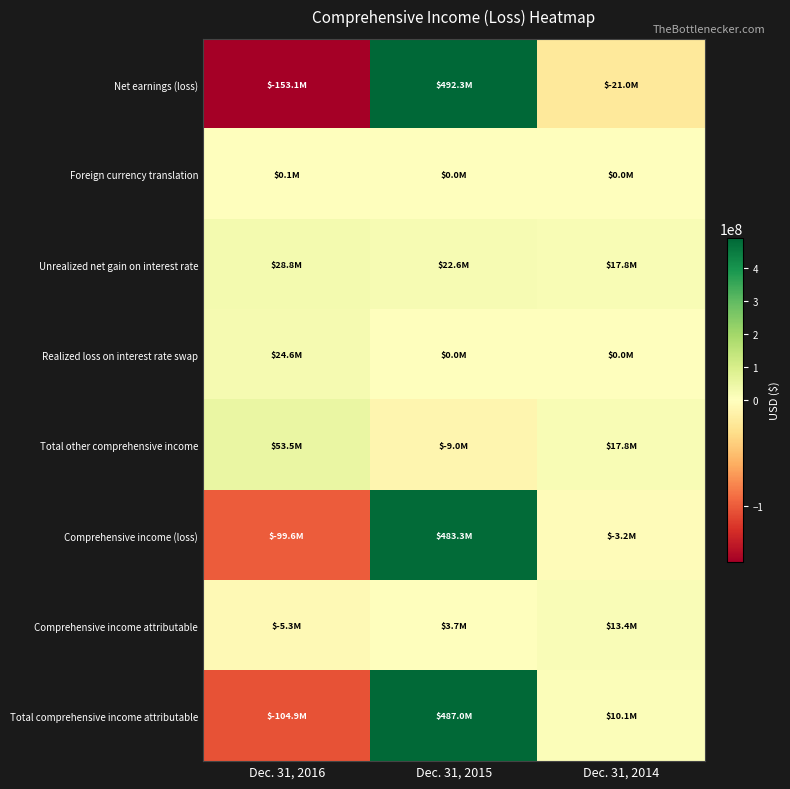

Reading right to left, list all the values displayed in this chart.

Net earnings (loss): Dec. 31, 2014=-21020000	Dec. 31, 2015=492338000	Dec. 31, 2016=-153100000
Foreign currency translation: Dec. 31, 2014=32000	Dec. 31, 2015=24000	Dec. 31, 2016=95000
Unrealized net gain on interest rate: Dec. 31, 2014=17759000	Dec. 31, 2015=22584000	Dec. 31, 2016=28780000
Realized loss on interest rate swap: Dec. 31, 2014=0	Dec. 31, 2015=0	Dec. 31, 2016=24635000
Total other comprehensive income: Dec. 31, 2014=17791000	Dec. 31, 2015=-9043000	Dec. 31, 2016=53510000
Comprehensive income (loss): Dec. 31, 2014=-3229000	Dec. 31, 2015=483295000	Dec. 31, 2016=-99590000
Comprehensive income attributable: Dec. 31, 2014=13370000	Dec. 31, 2015=3688000	Dec. 31, 2016=-5317000
Total comprehensive income attributable: Dec. 31, 2014=10141000	Dec. 31, 2015=486983000	Dec. 31, 2016=-104907000